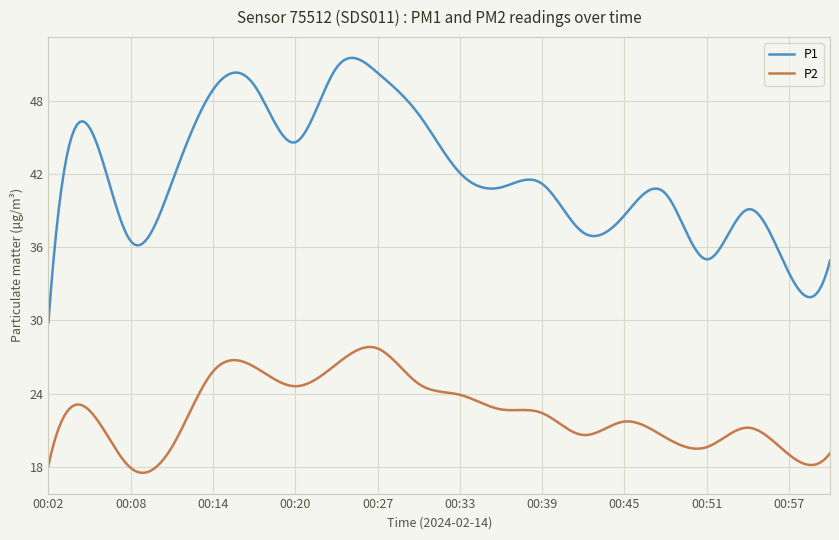

List the series in order of their overall mean, highest first.

P1, P2